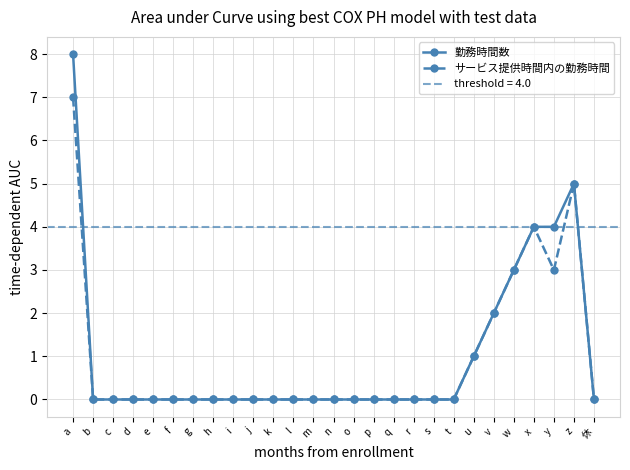

Is the value of サービス提供時間内の勤務時間 at s greater than the value of 勤務時間数 at m?

No